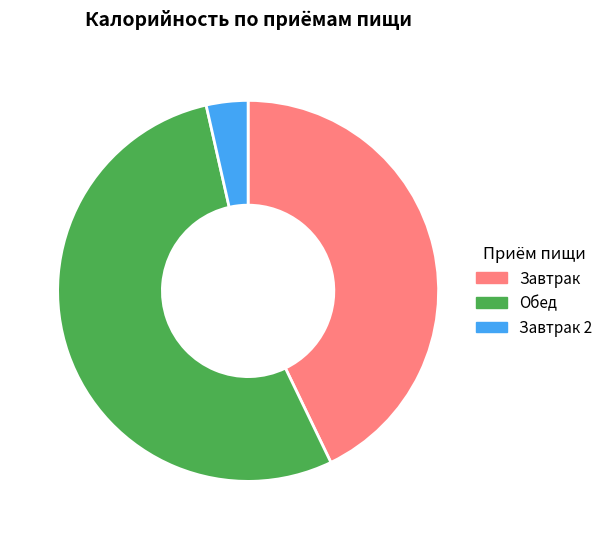

Is there a majority slice in this chart?

Yes